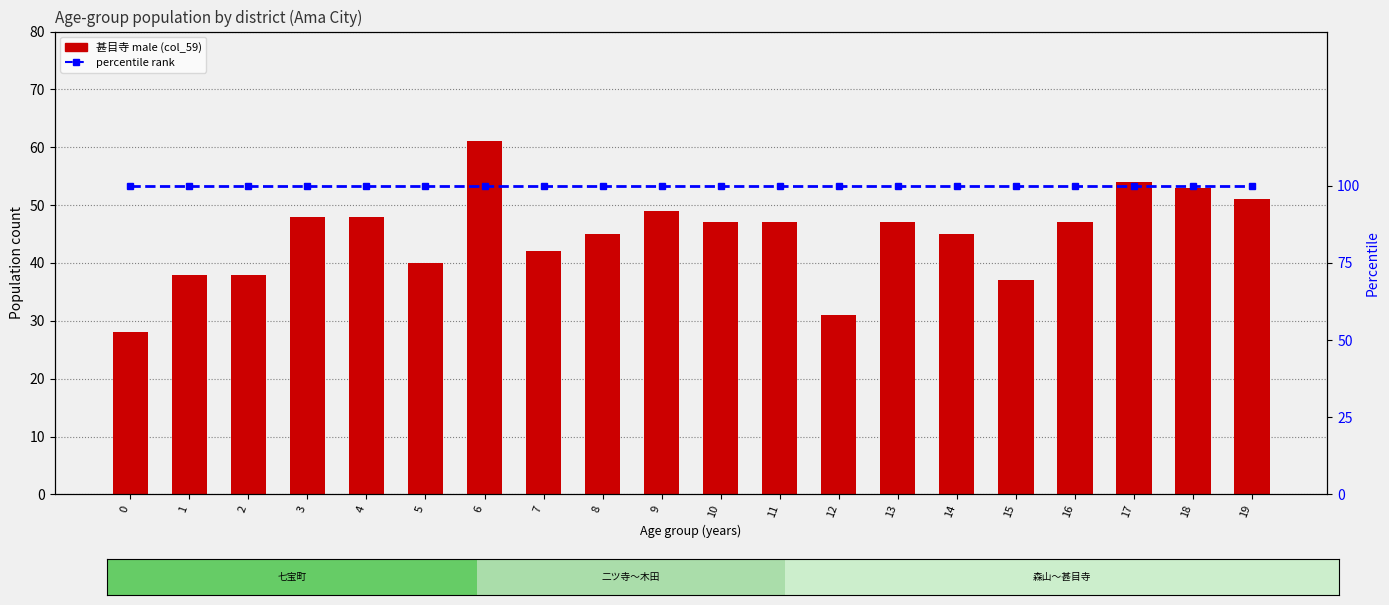

The value of percentile rank at 5 is 24. True or false?

False